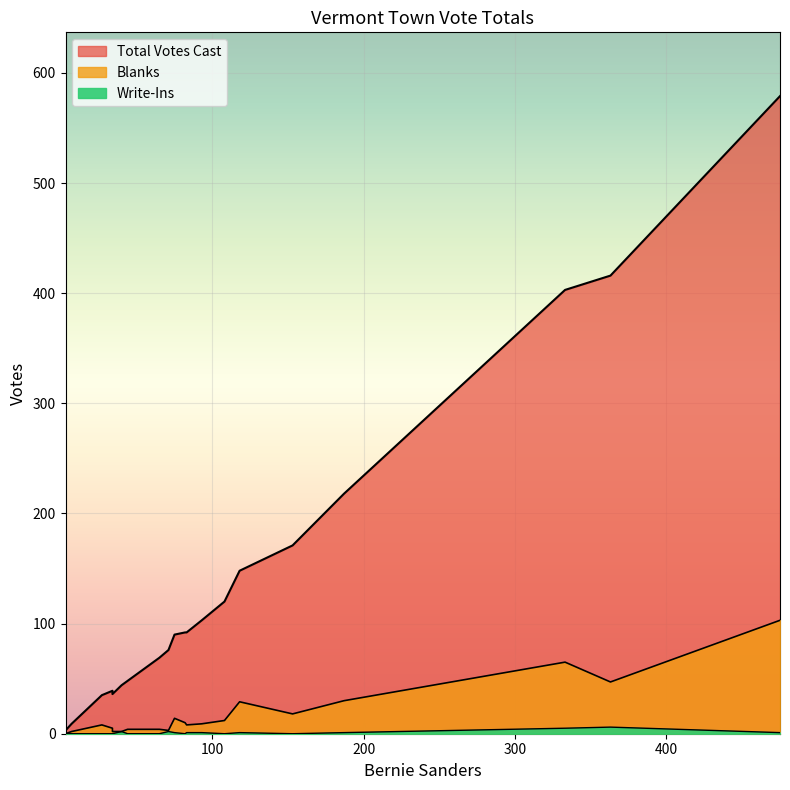

At which label is Write-Ins closest to 3?

71